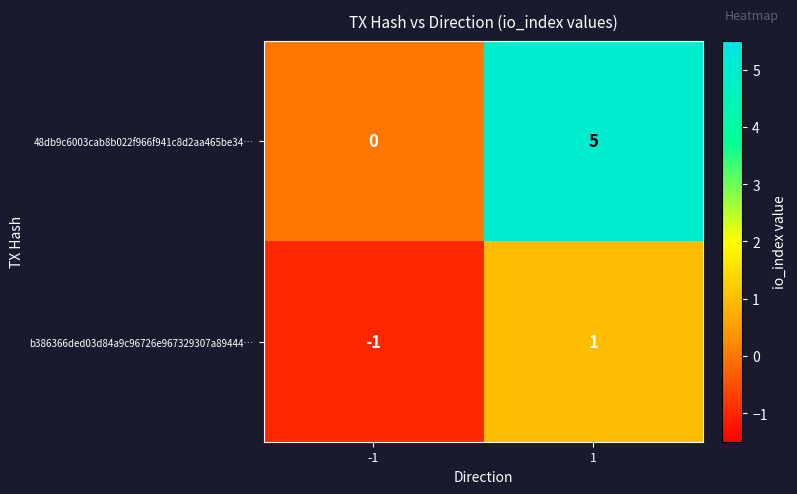

Is the value of b386366ded03d84a9c96726e967329307a89444… at -1 greater than the value of 48db9c6003cab8b022f966f941c8d2aa465be34… at -1?

No